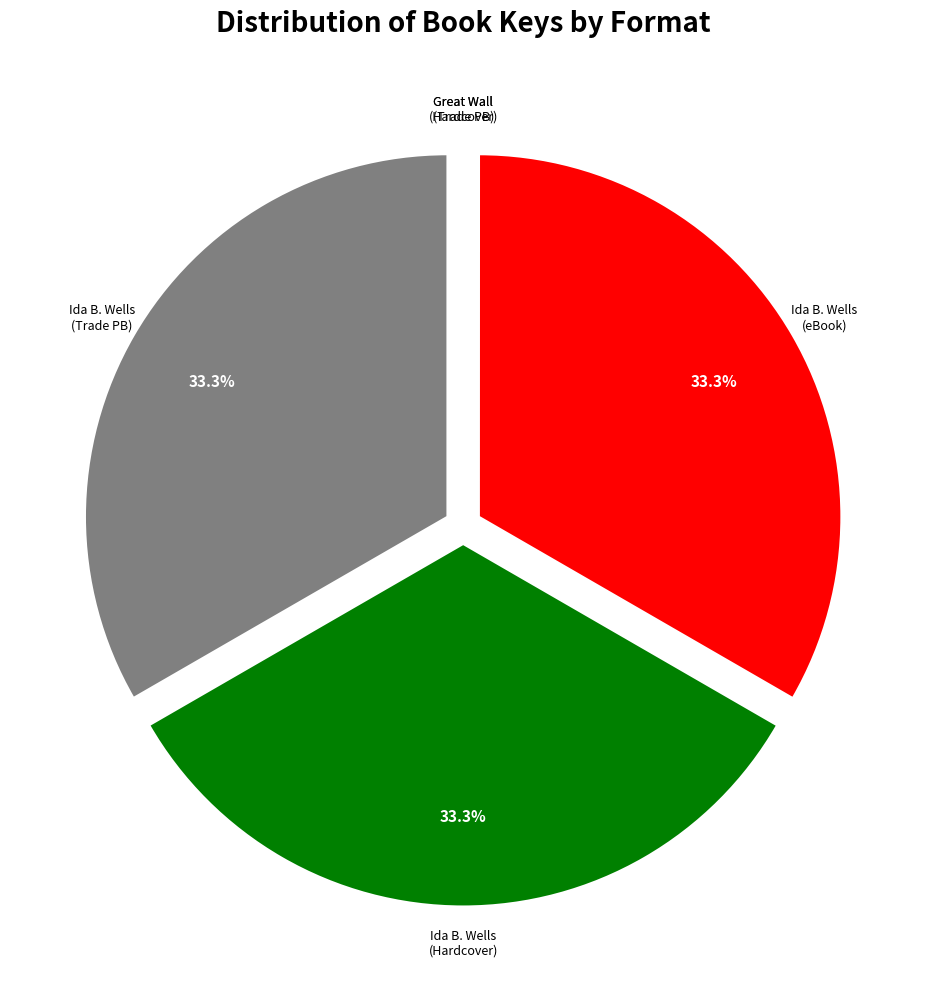

Does any single category account for the majority?

No